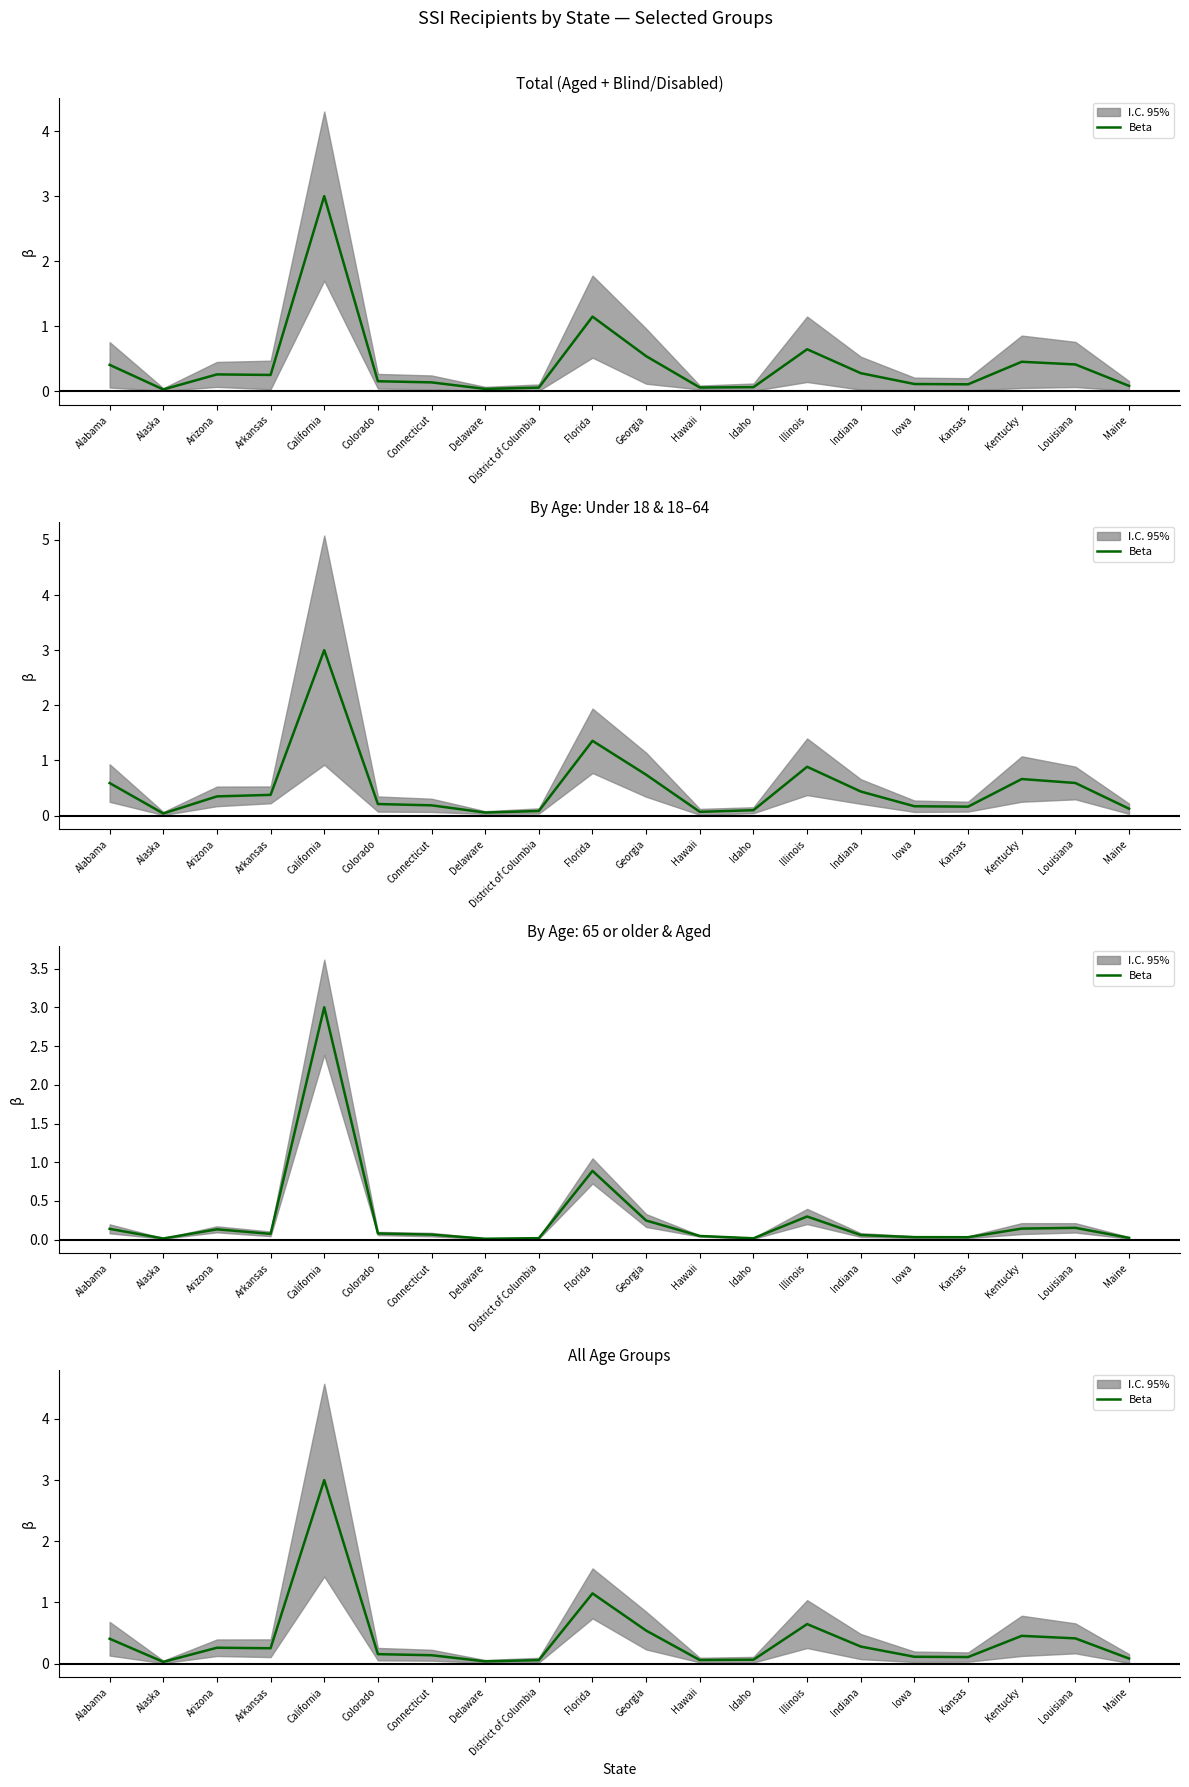

Reading left to right, what are all the values shown in this chart?

0.4	0.0	0.3	0.3	3.0	0.2	0.1	0.0	0.1	1.1	0.5	0.1	0.1	0.6	0.3	0.1	0.1	0.5	0.4	0.1